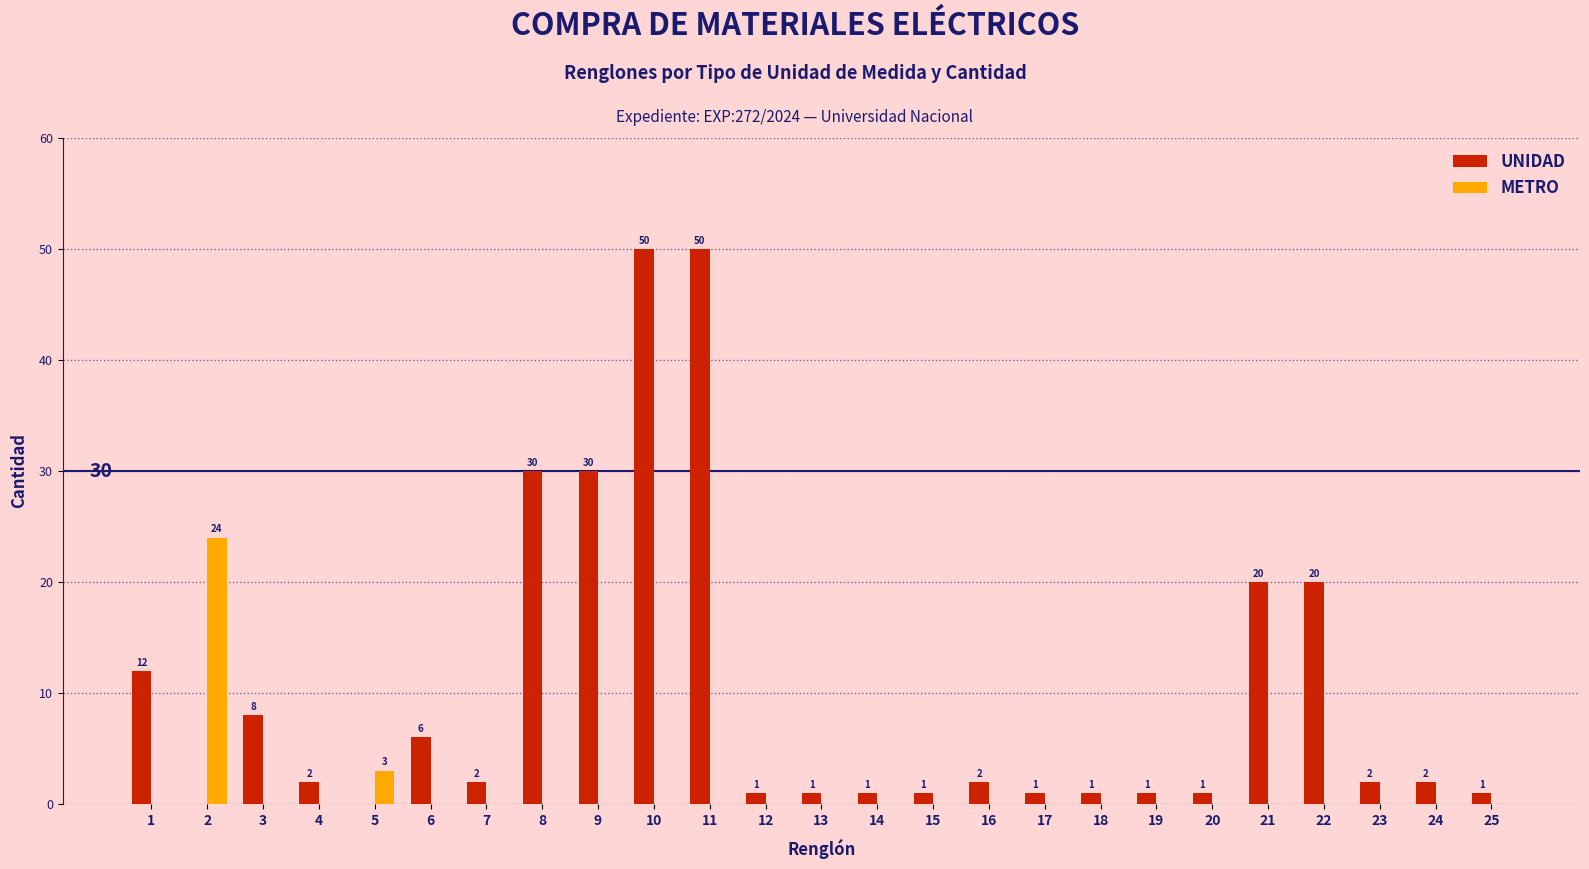

What is the maximum value shown in the chart?

50